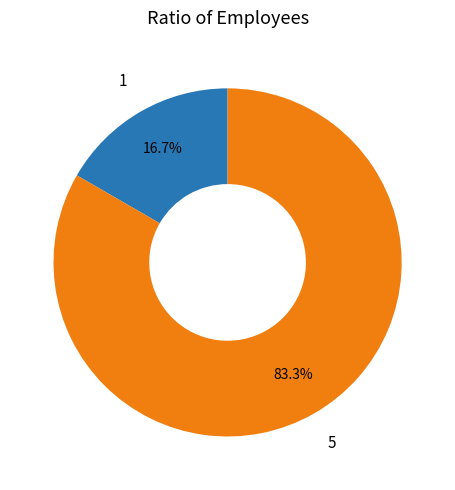

Does any single category account for the majority?

Yes